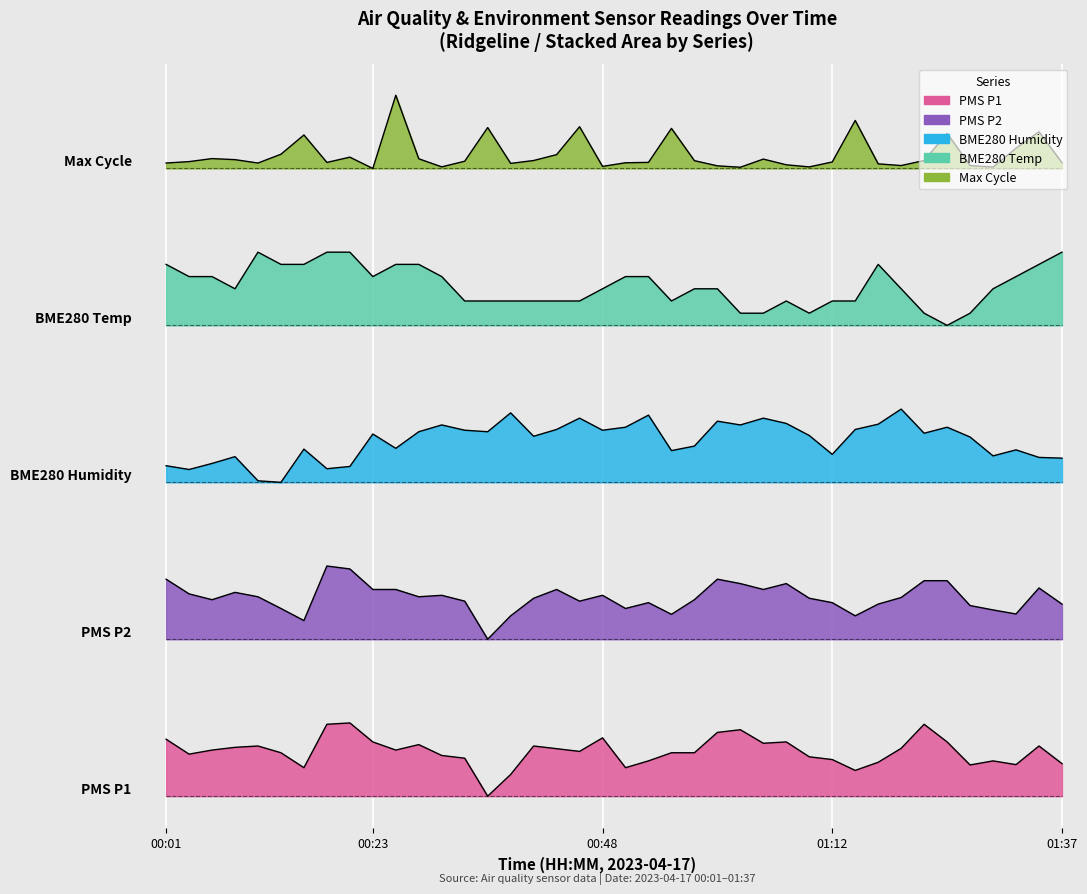

What is the difference between the BME280_humidity values at 00:11 and 00:48?

0.5